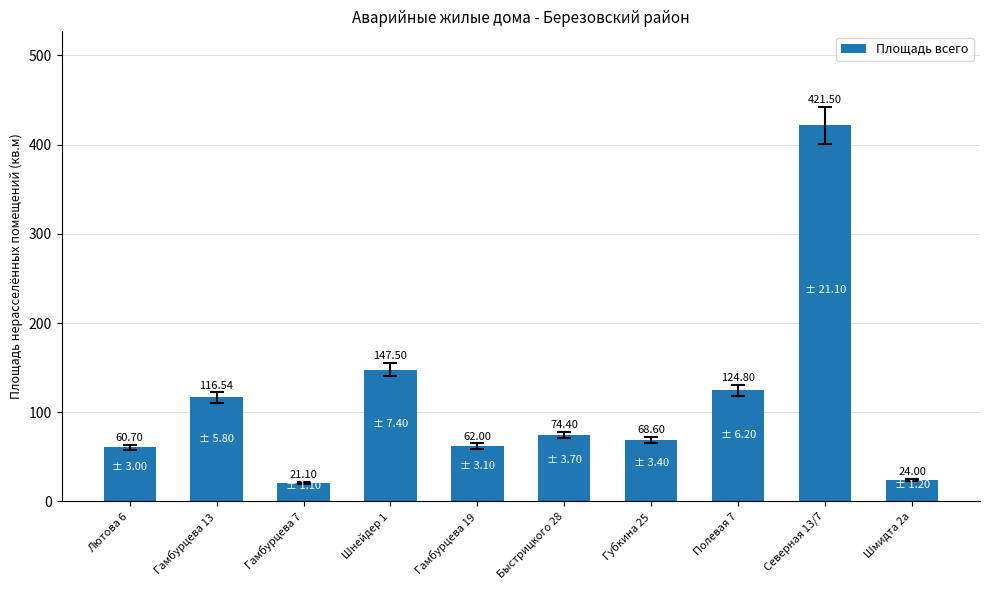

Reading right to left, list all the values displayed in this chart.

Шмидта 2а=24.0	Северная 13/7=421.5	Полевая 7=124.8	Губкина 25=68.6	Быстрицкого 28=74.4	Гамбурцева 19=62.0	Шнейдер 1=147.5	Гамбурцева 7=21.1	Гамбурцева 13=116.5	Лютова 6=60.7